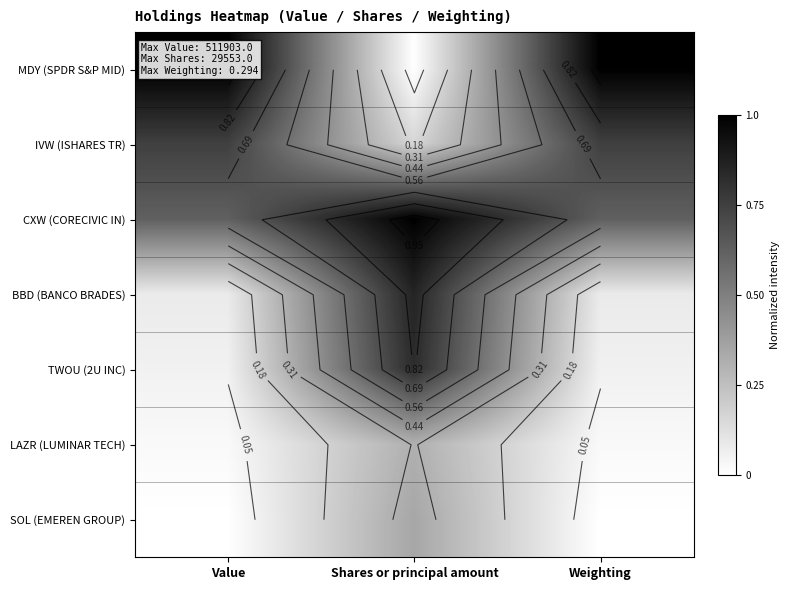

Is it true that TWOU (2U INC) equals 0.1 at Weighting?

True